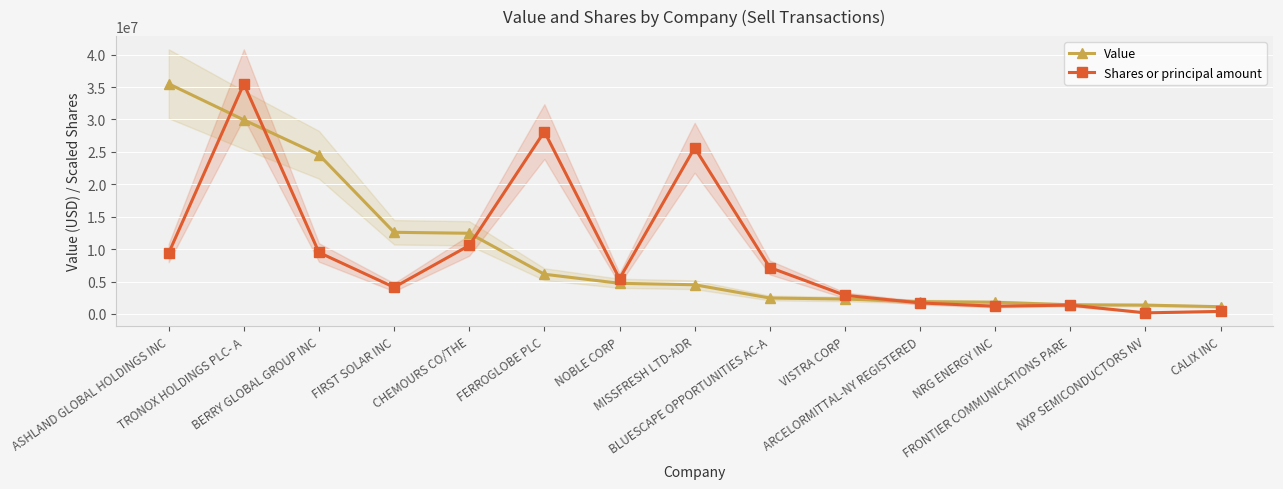

What is the maximum value for Value?

35493000.0